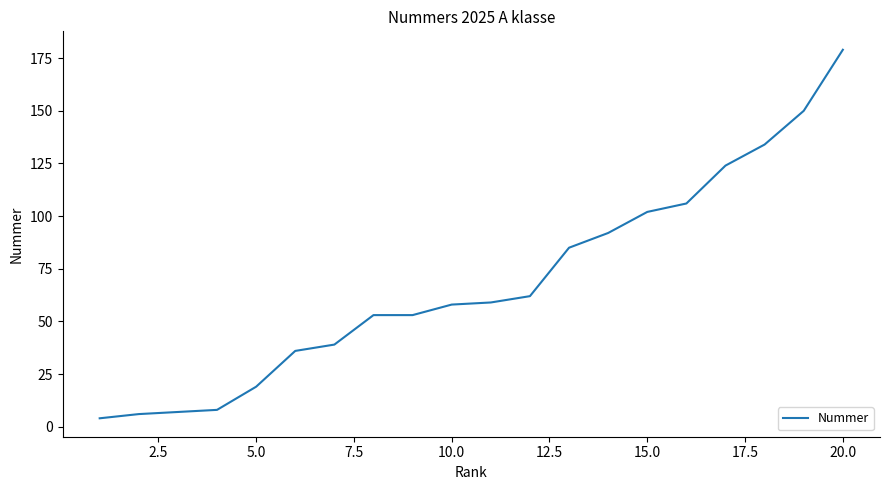

Count the number of data series in this chart.

1